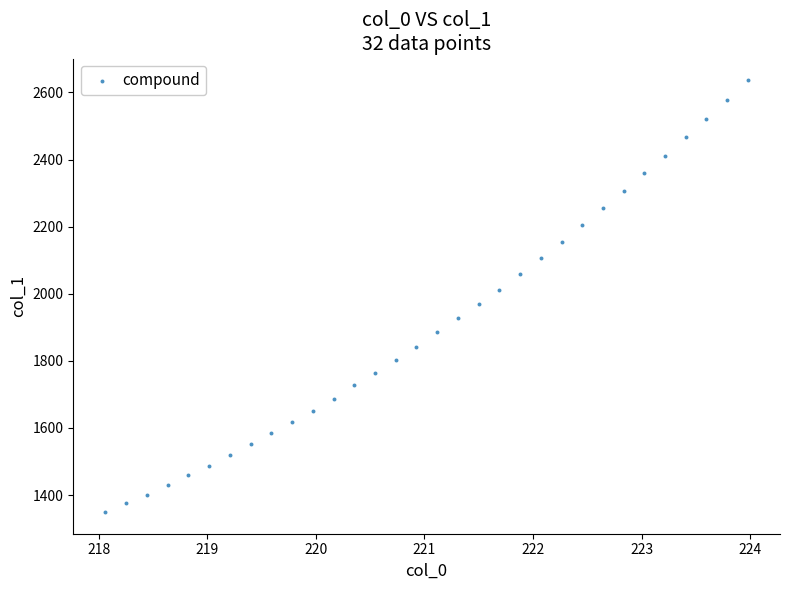

What is the range of X values (max minus min)?

5.9